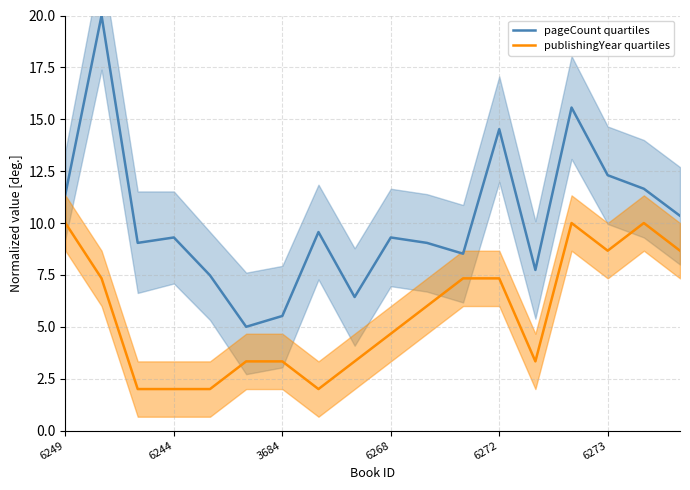

How many data points in pageCount quartiles are above 9?

12